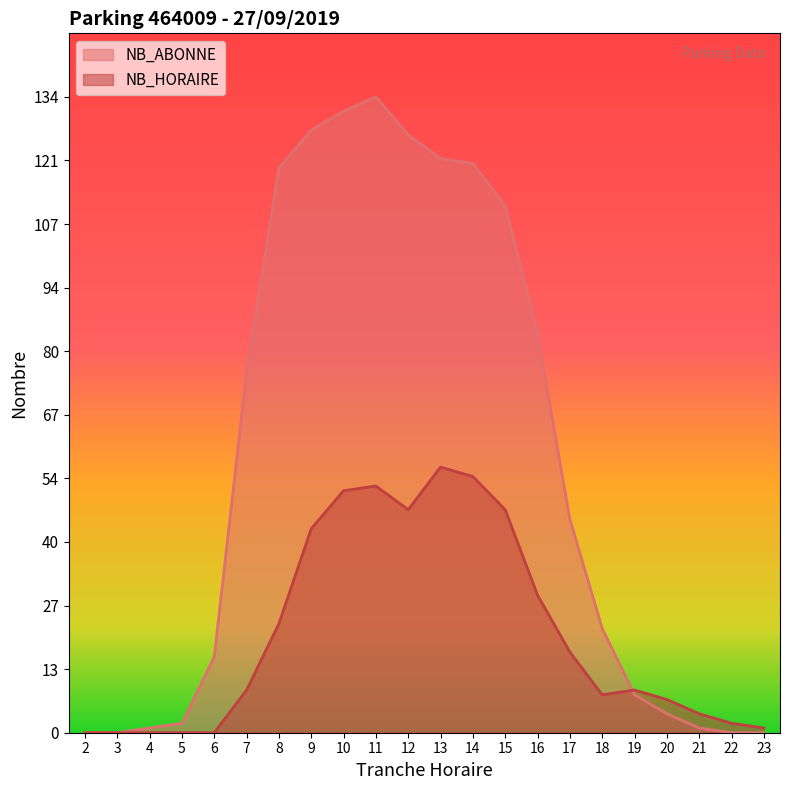

After their last crossing, which series has the higher values: NB_ABONNE or NB_HORAIRE?

NB_HORAIRE